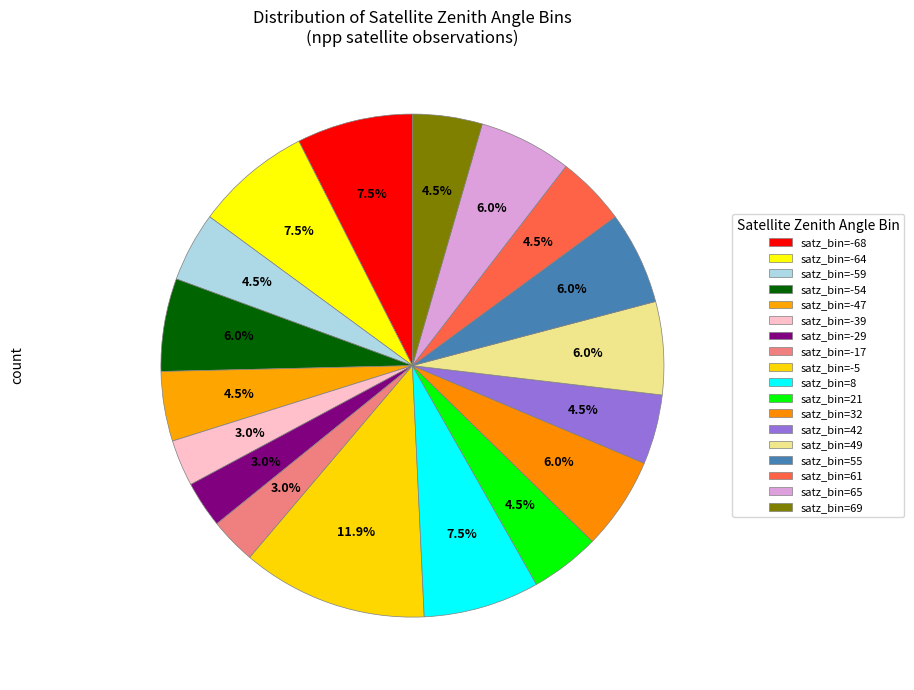

Count the number of slices in the pie.

18